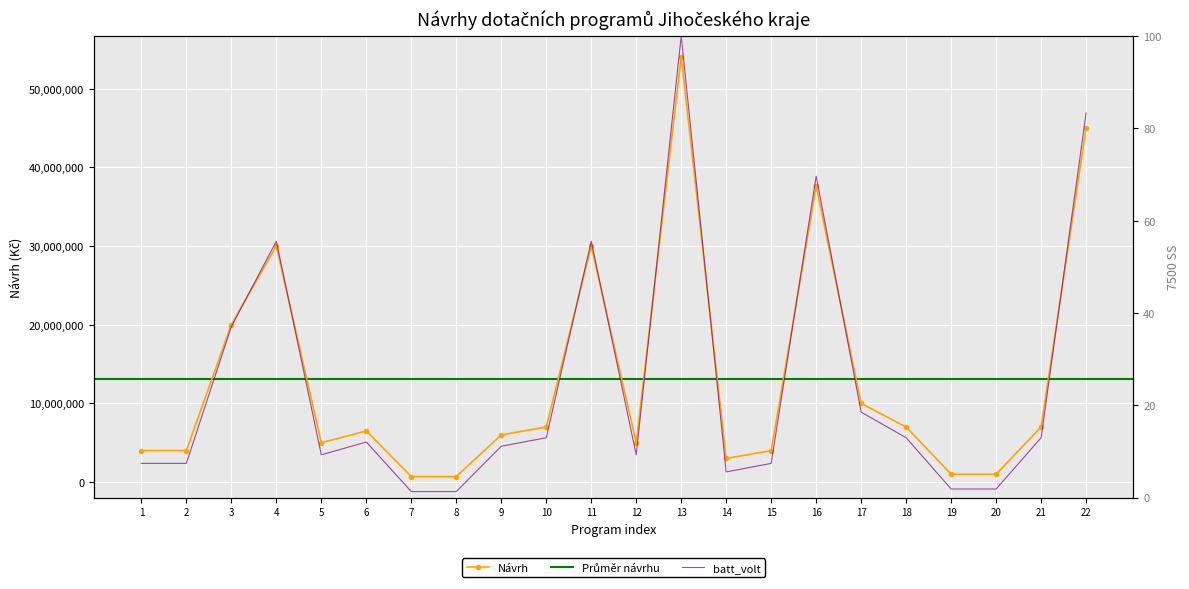

The value of Návrh at 5 is 2019542. True or false?

False